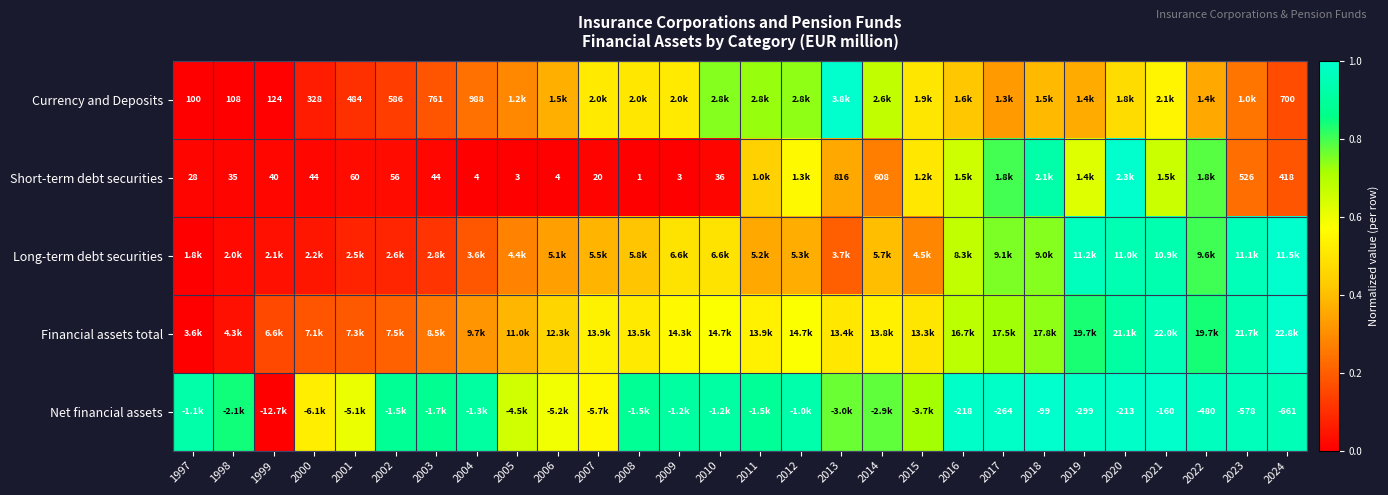

The value of Financial assets total at 2020 is 0.3. True or false?

False